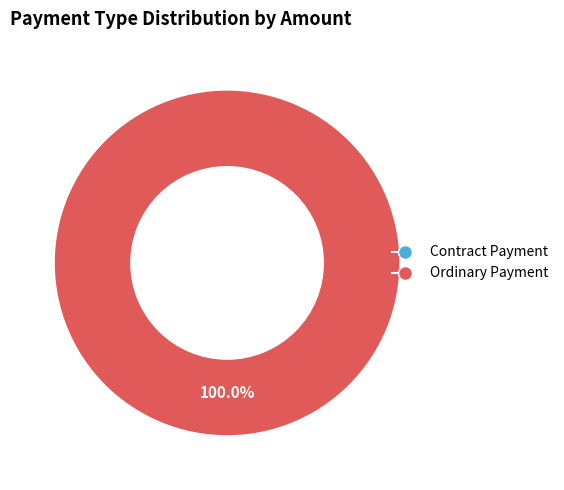

To the nearest percent, what is the difference between the Ordinary Payment and Contract Payment slice percentages?

100%